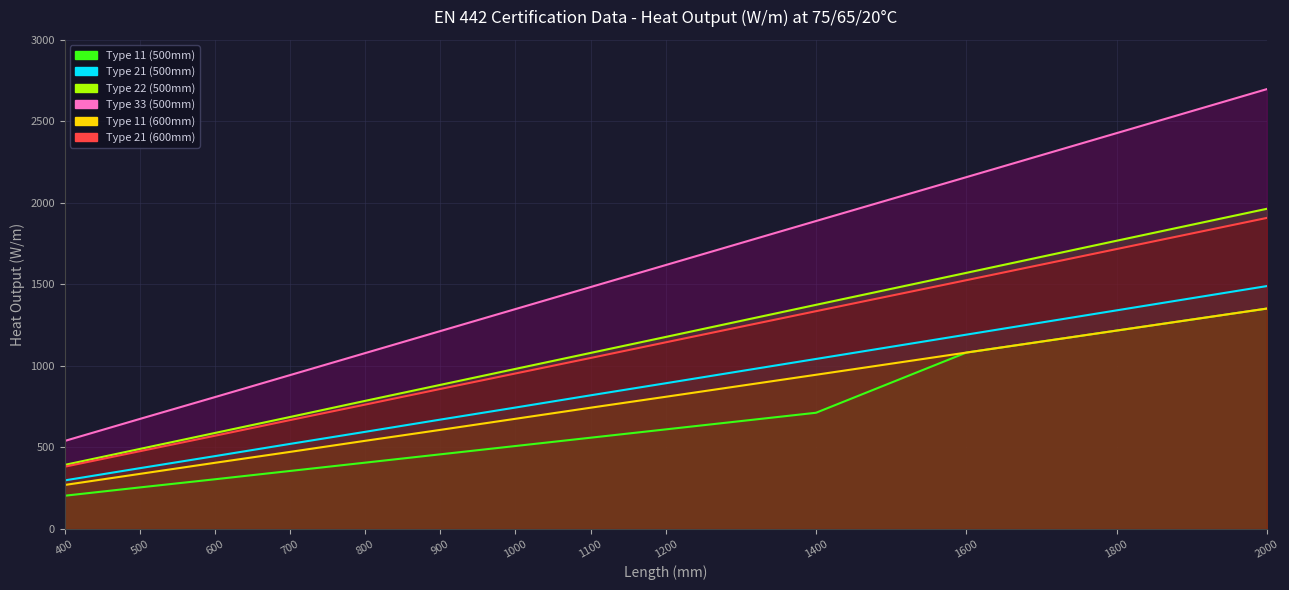

Which series has the largest total across all categories?

Type 33 (500mm)